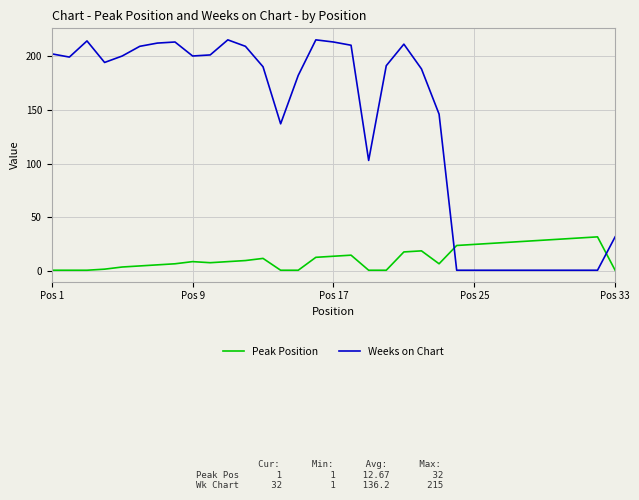

Rank the series by their maximum value, from highest to lowest.

Weeks on Chart, Peak Position